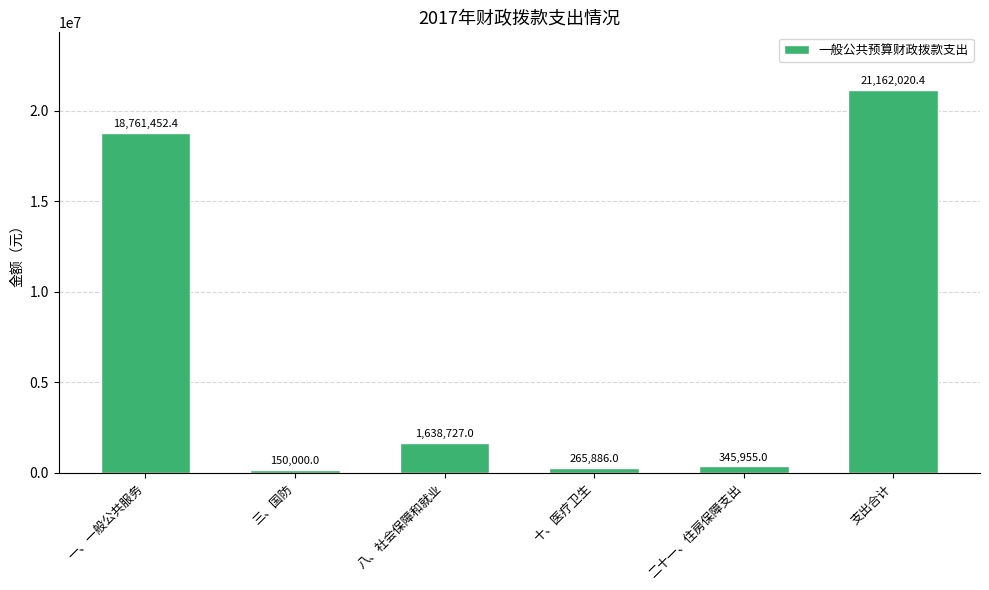

What is the ratio of the value at 八、社会保障和就业 to the value at 三、国防?

10.9